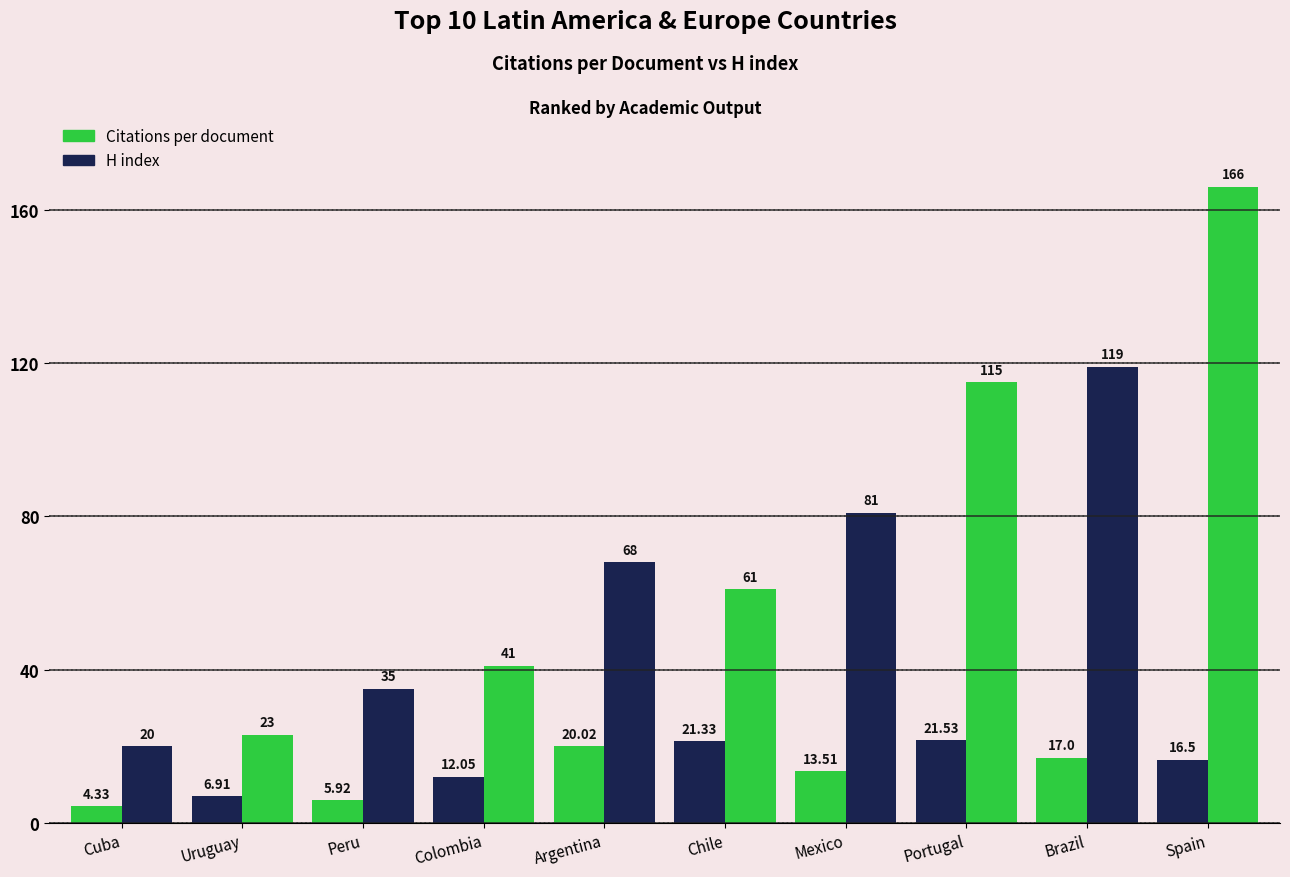

How many values in the Citations per document series exceed 16?

5